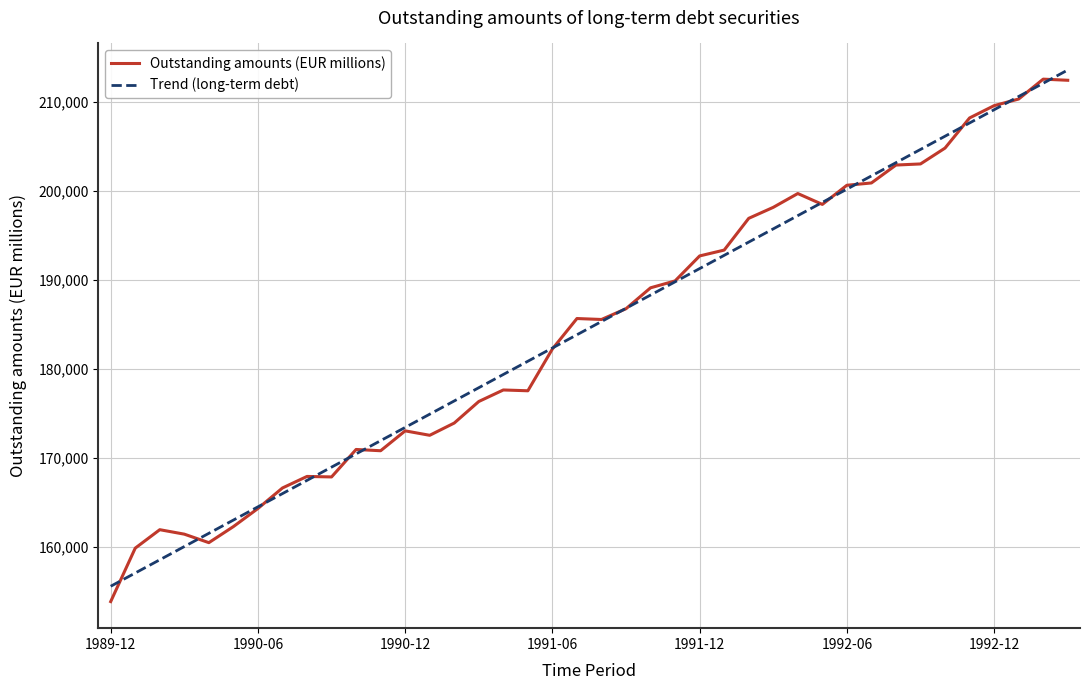

Which series has the widest spread of values?

Outstanding amounts (EUR millions)